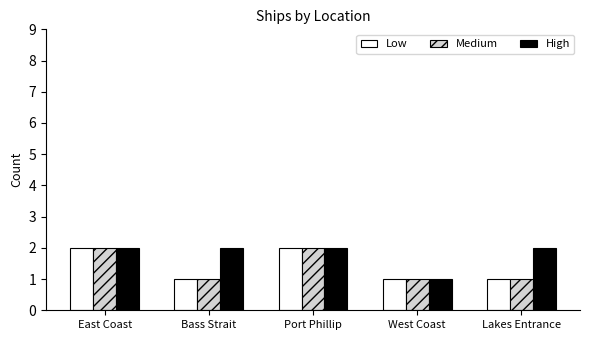

Is it true that Medium equals 1 at West Coast?

True